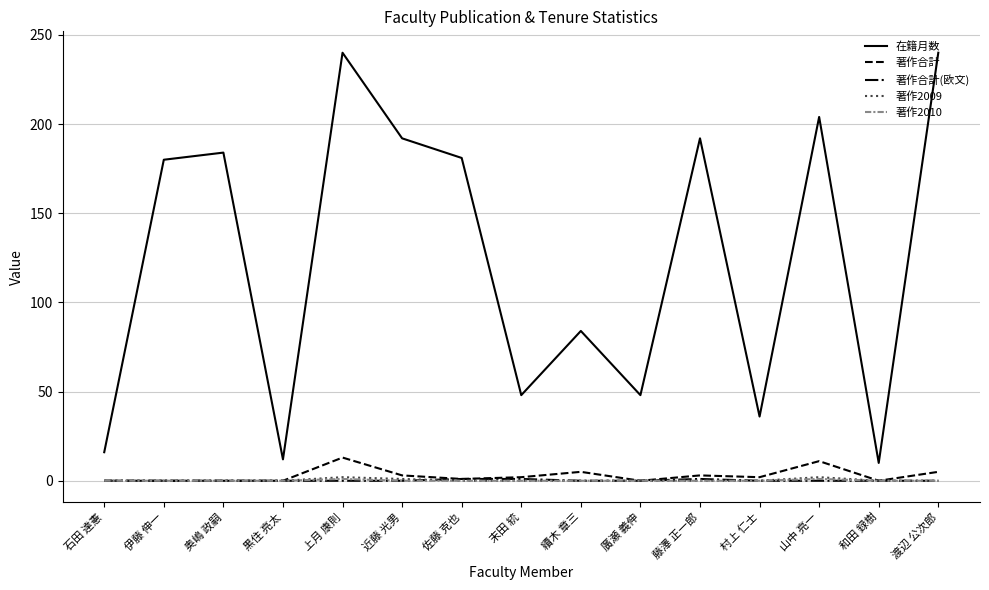

What is the spread (max minus min) of values at 廣瀬 義伸?

48